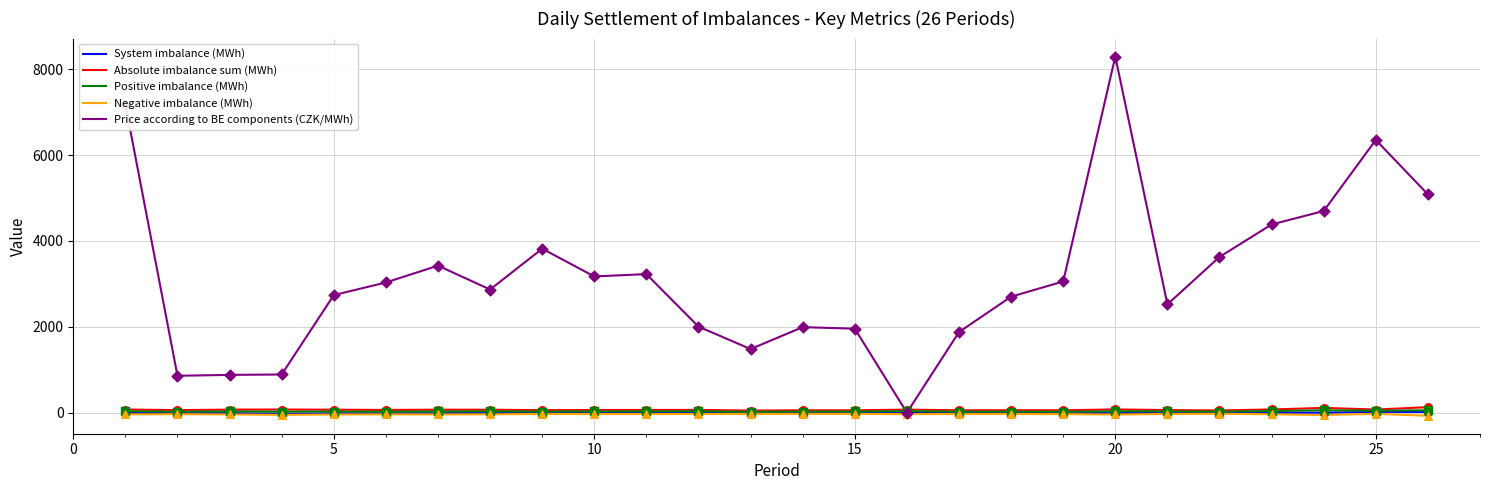

How many lines are shown in the chart?

5